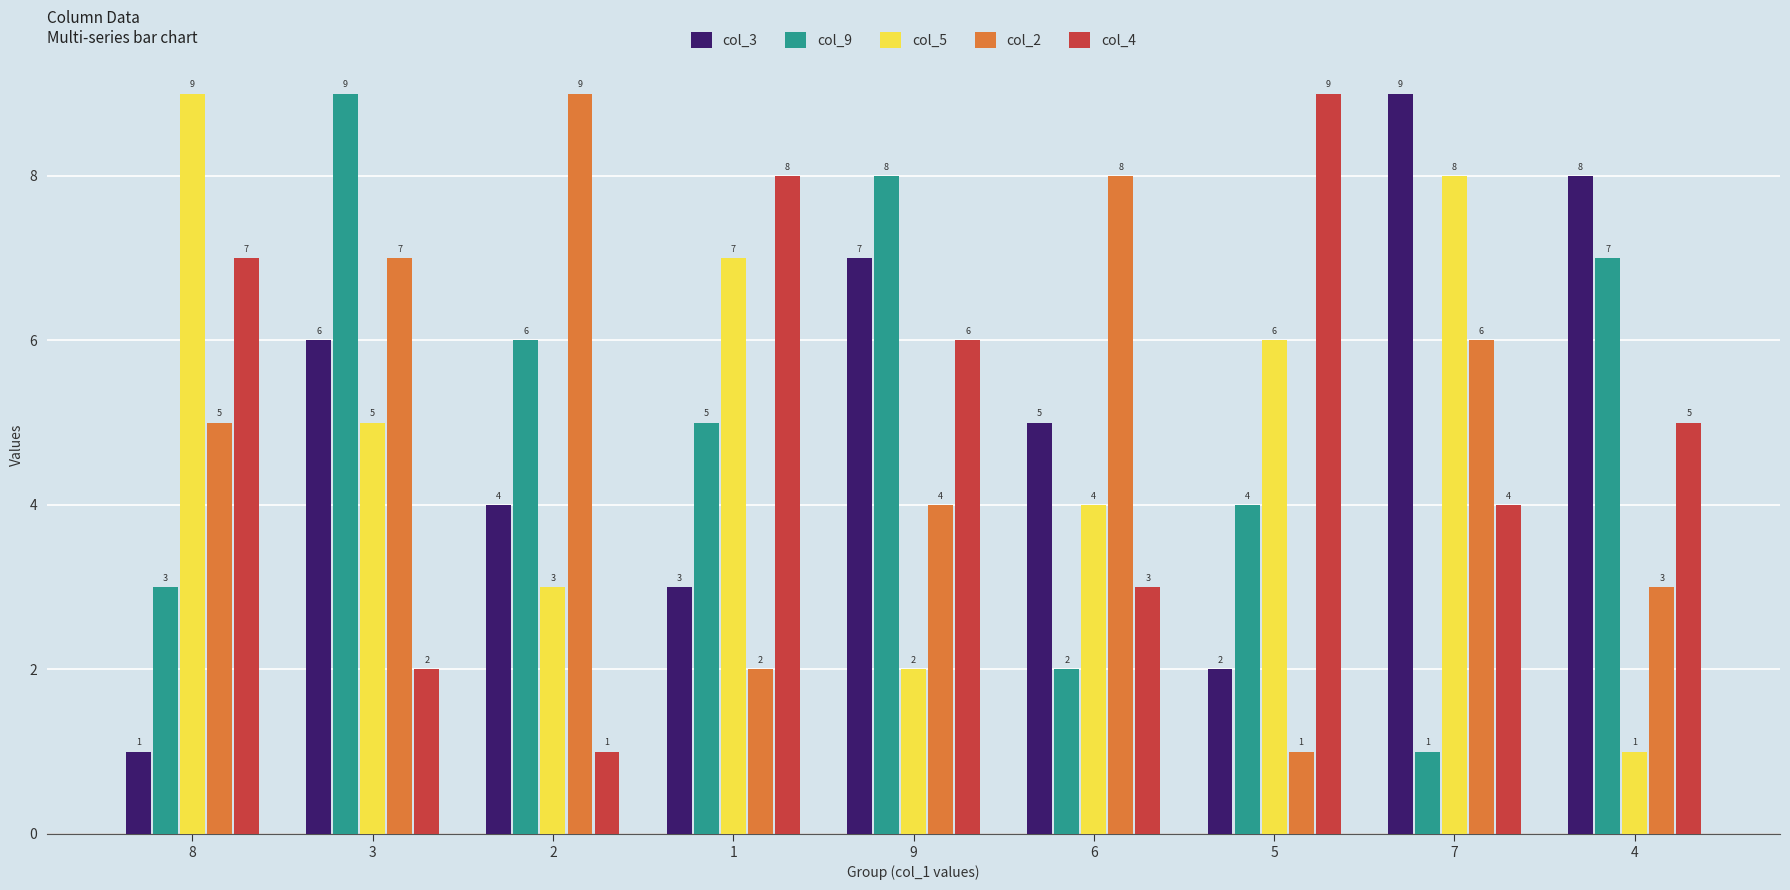

What is the spread (max minus min) of values at 3?

7